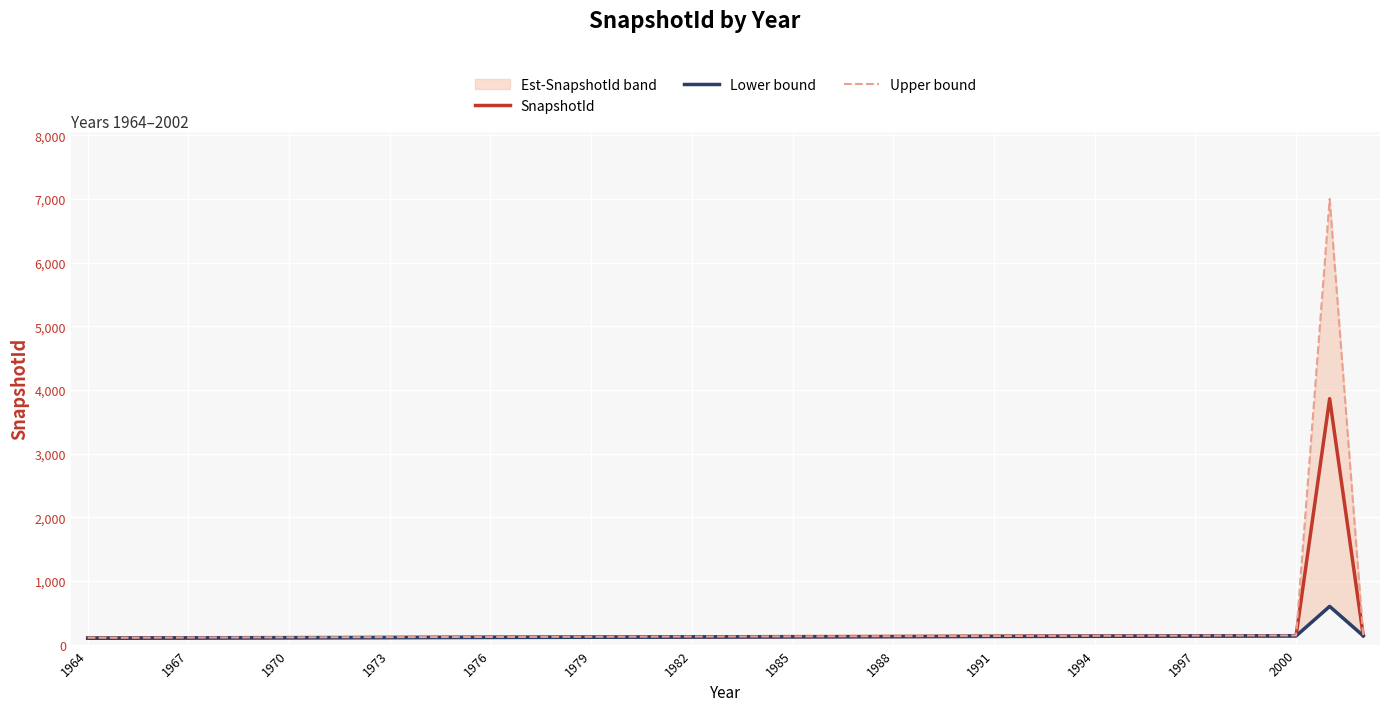

What is the maximum value for SnapshotId?

3863